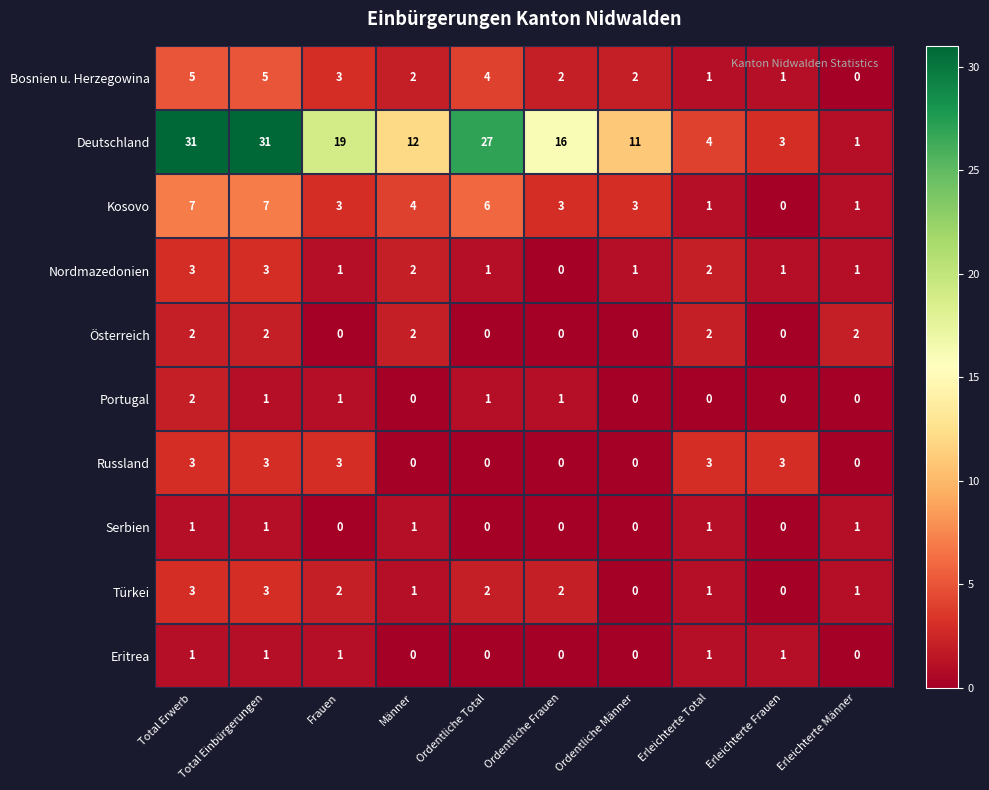

Count the number of data series in this chart.

10